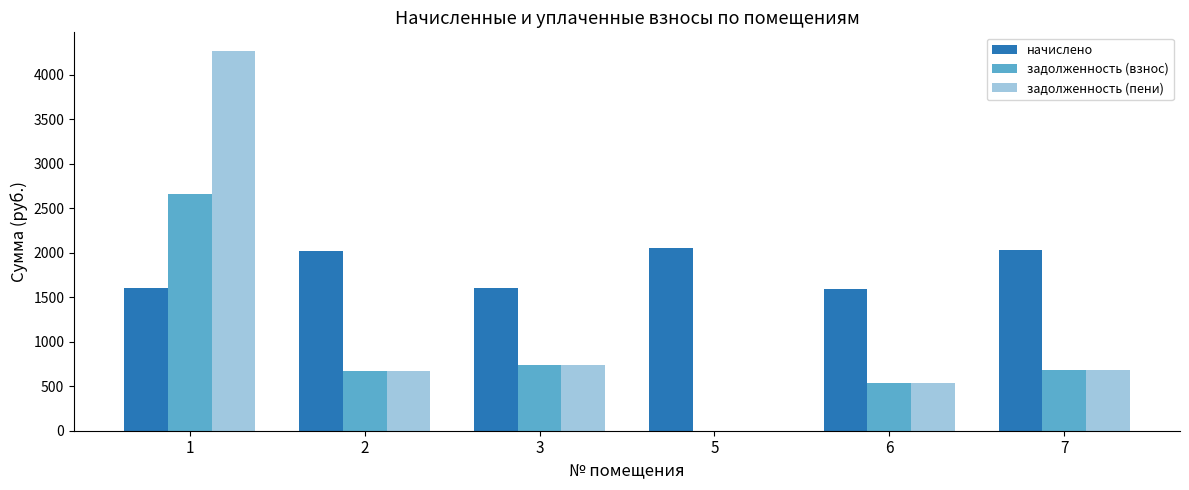

Which series has the largest total across all categories?

начислено